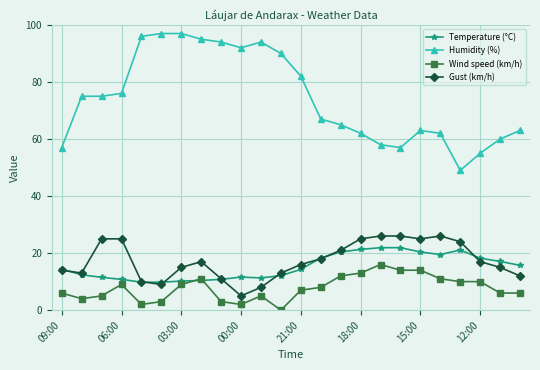

What is the maximum value shown in the chart?

97.0